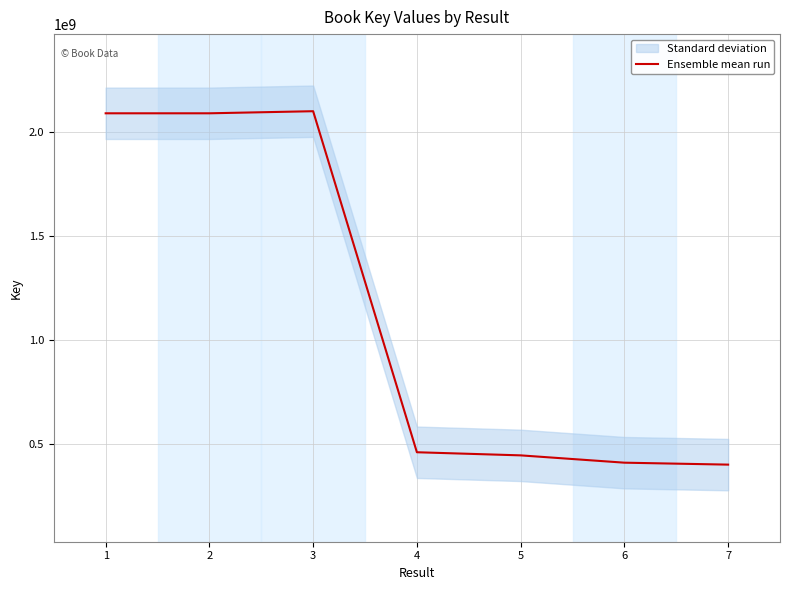

What is the difference between the maximum and minimum values?

1697497821